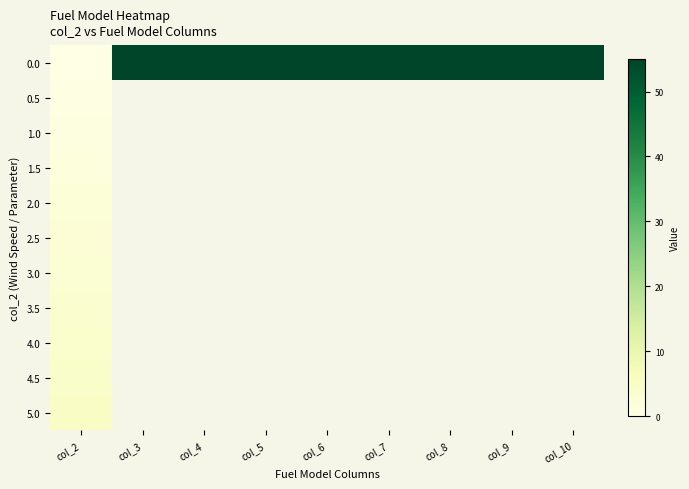

At col_5, list the series in order from largest to smallest.

0.0, 0.5, 1.0, 1.5, 2.0, 2.5, 3.0, 3.5, 4.0, 4.5, 5.0